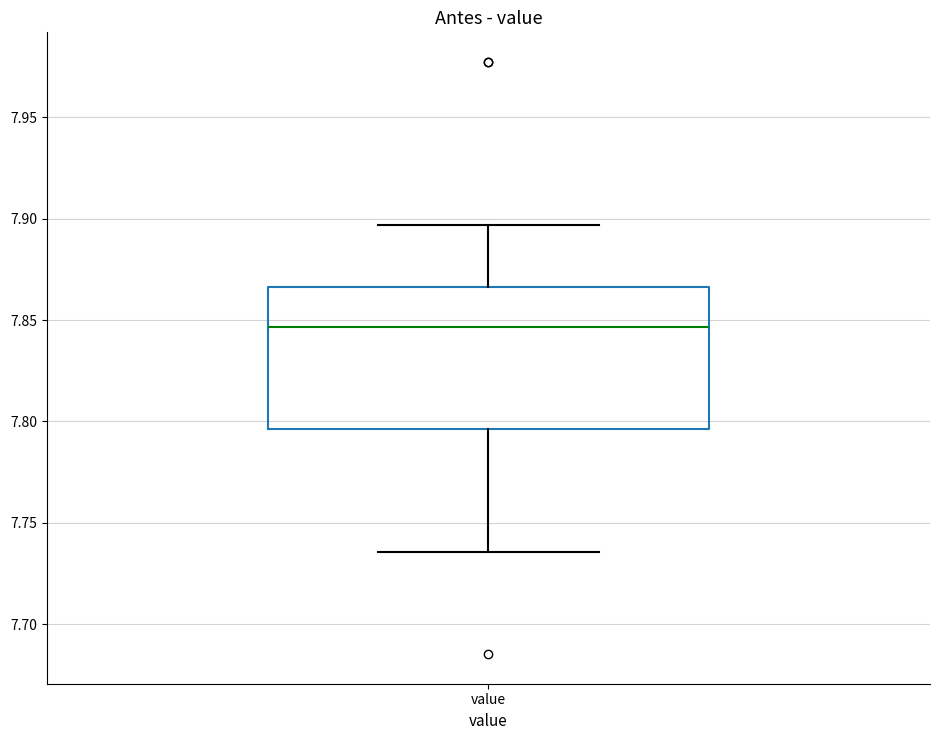

Read this box plot against the y-axis: the position of the median line, the range covered by the box, and the ends of both whiskers. The values are not printed on the chart, so give them approximately, as read against the axis.

median 7.845, box 7.795 to 7.865, whiskers 7.735 to 7.895